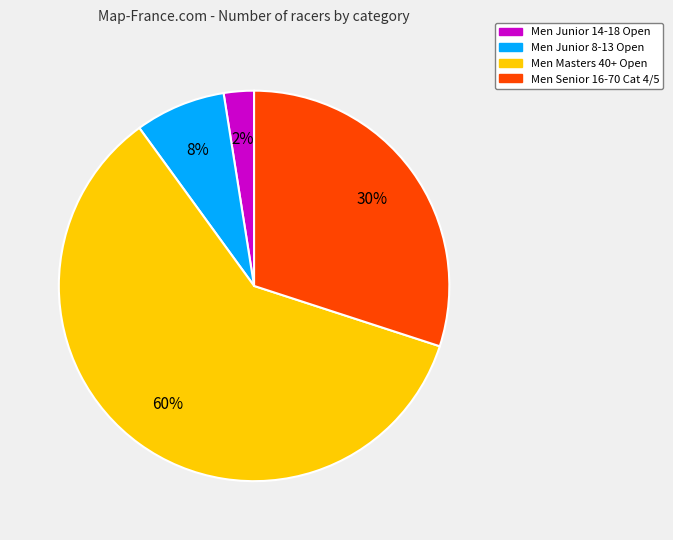

Rank the categories by value from highest to lowest.

Men Masters 40+ Open, Men Senior 16-70 Cat 4/5, Men Junior 8-13 Open, Men Junior 14-18 Open